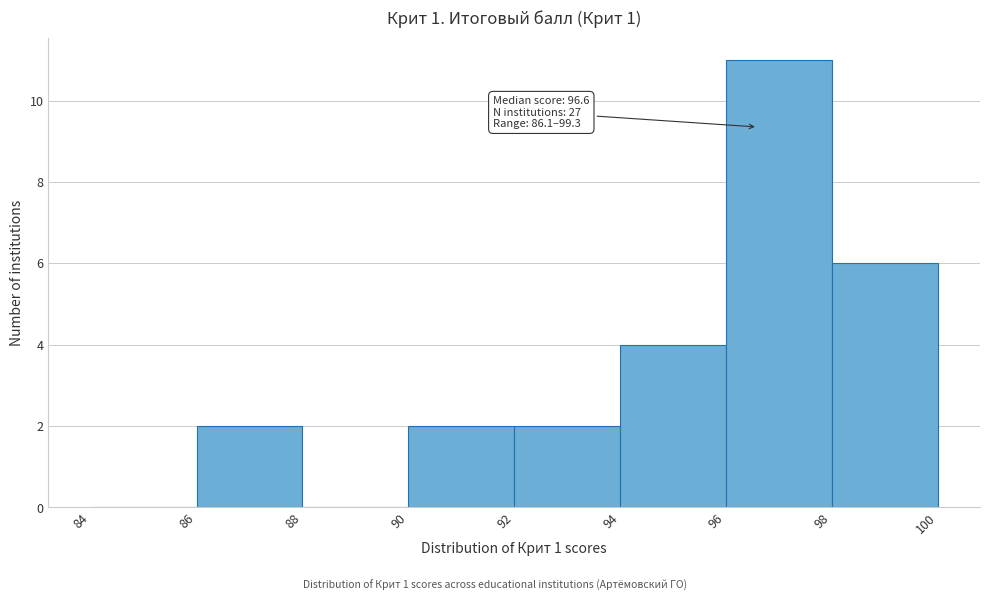

Which range on the x-axis has the tallest bar?

96 to 98